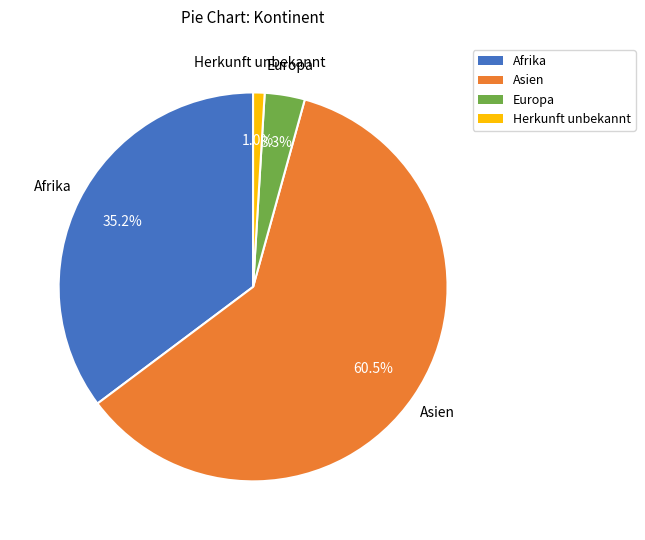

What is the smallest slice in the pie chart?

Herkunft unbekannt